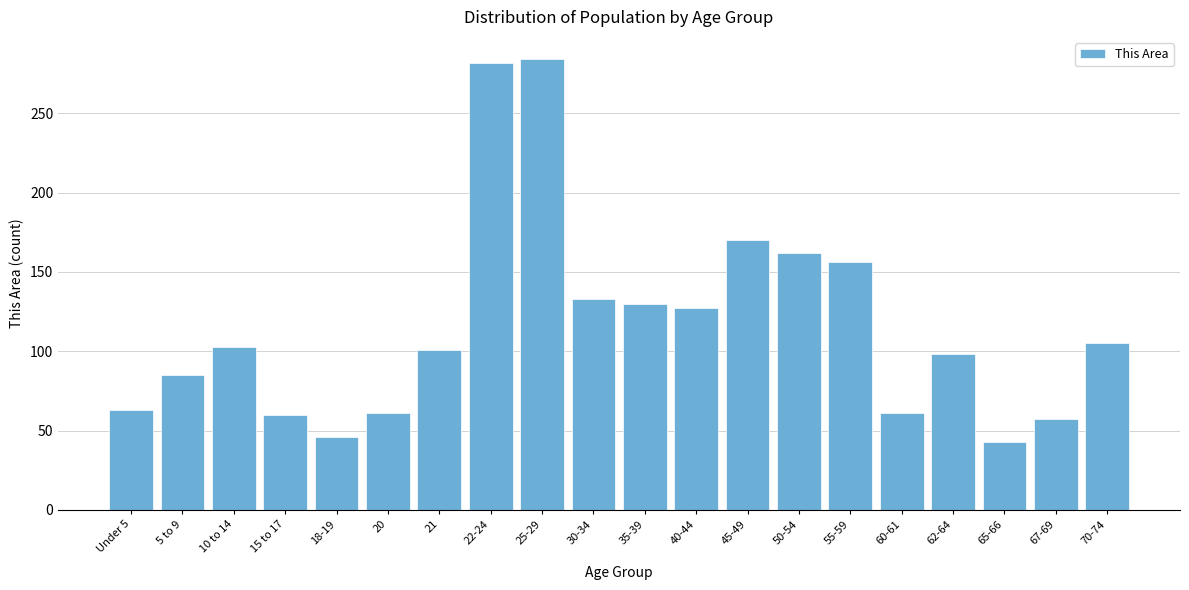

What is the label of the 20th bar from the left?

70-74